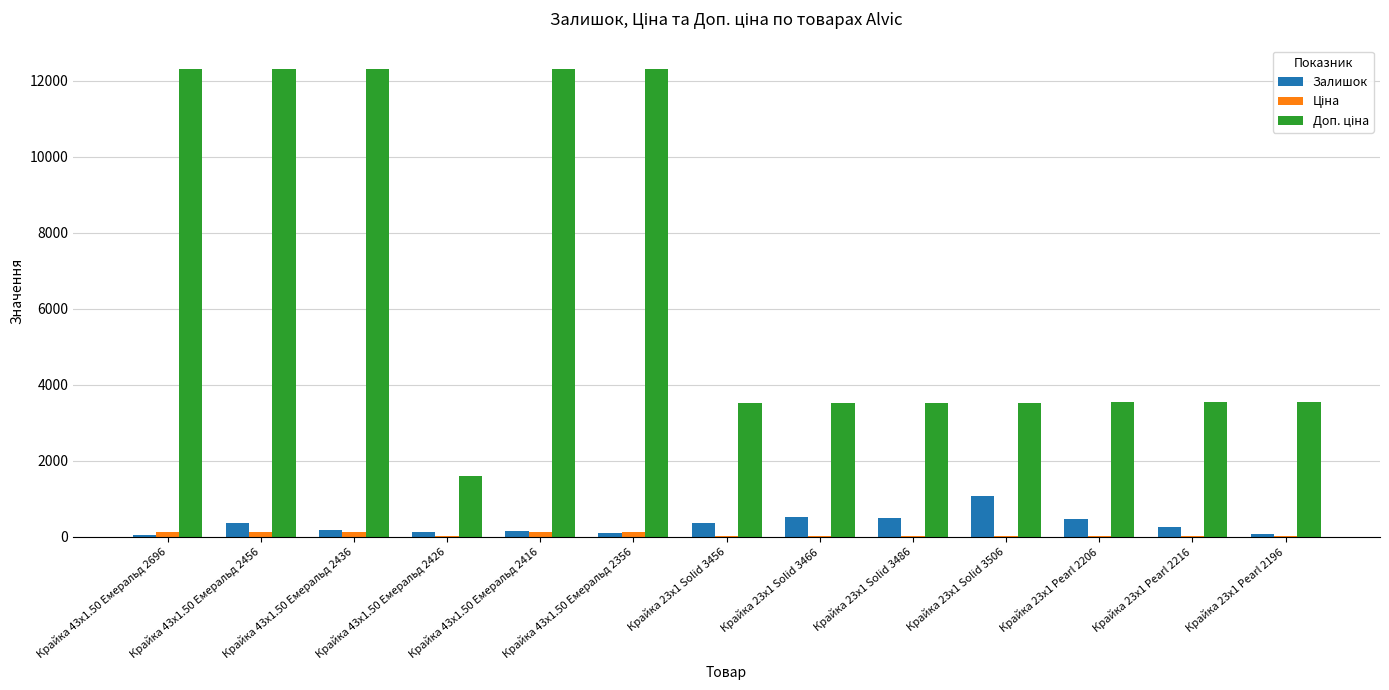

How many data points does each series have?

13